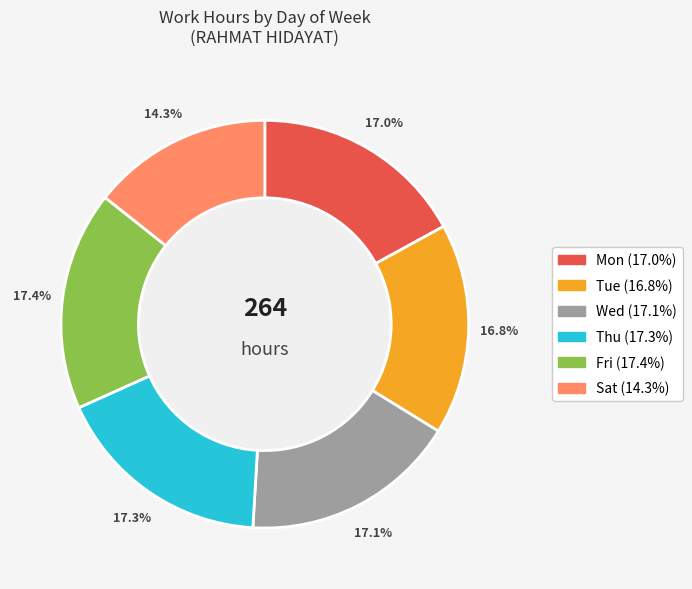

Is there a majority slice in this chart?

No